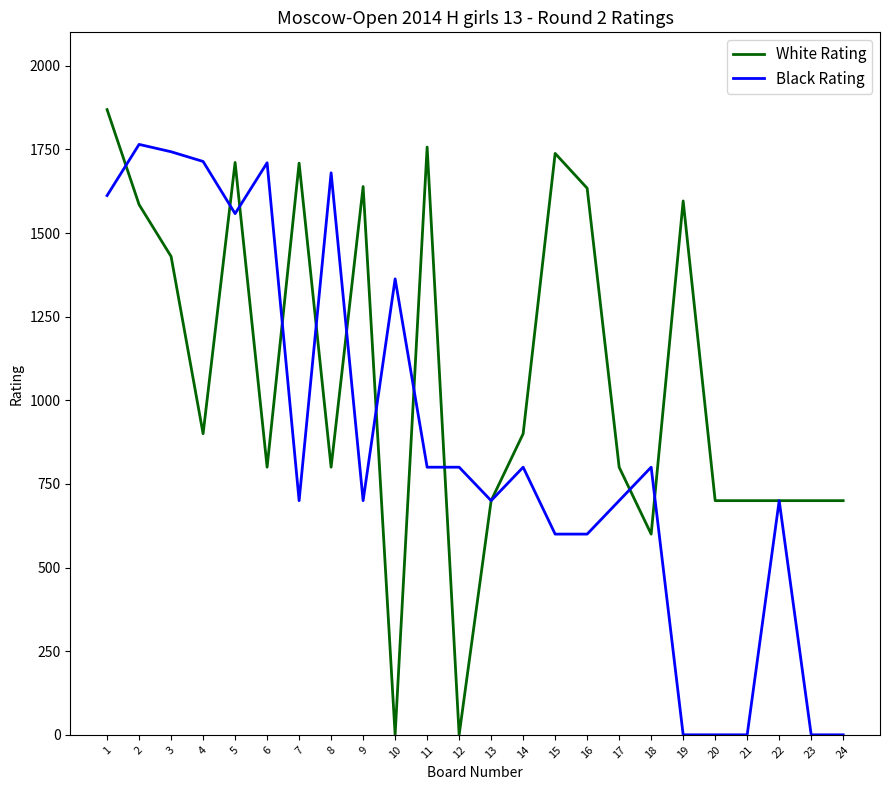

What is the total value across all series at 8?

2480